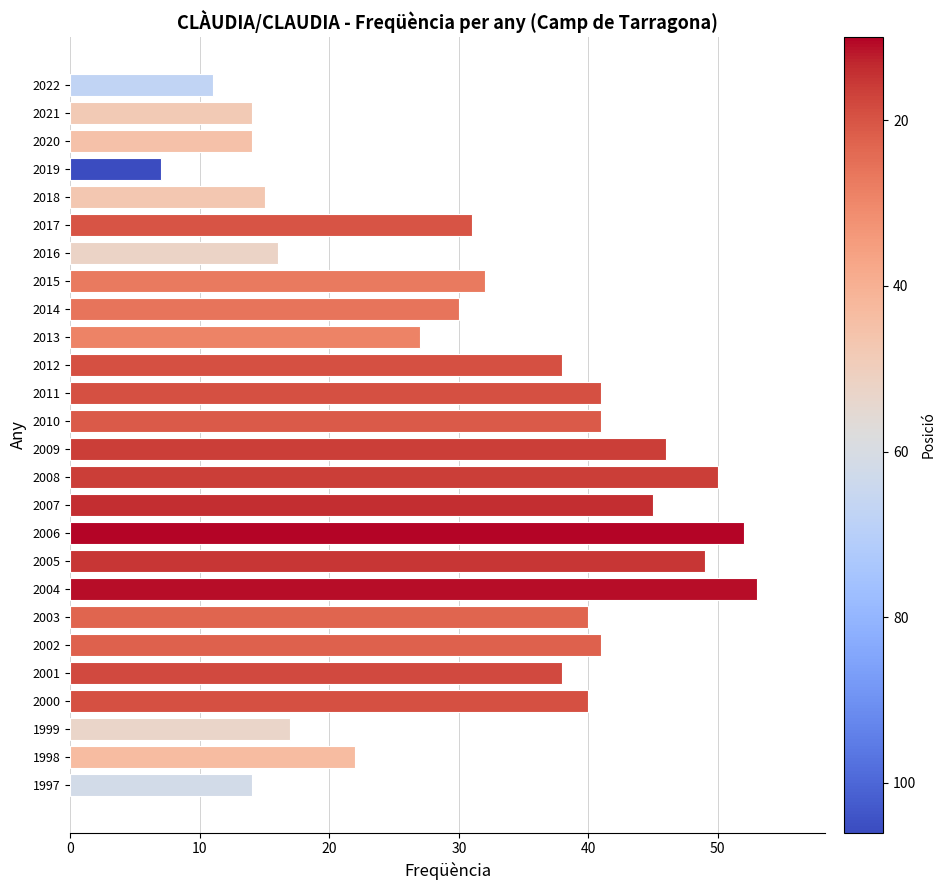

What is the average value?

32